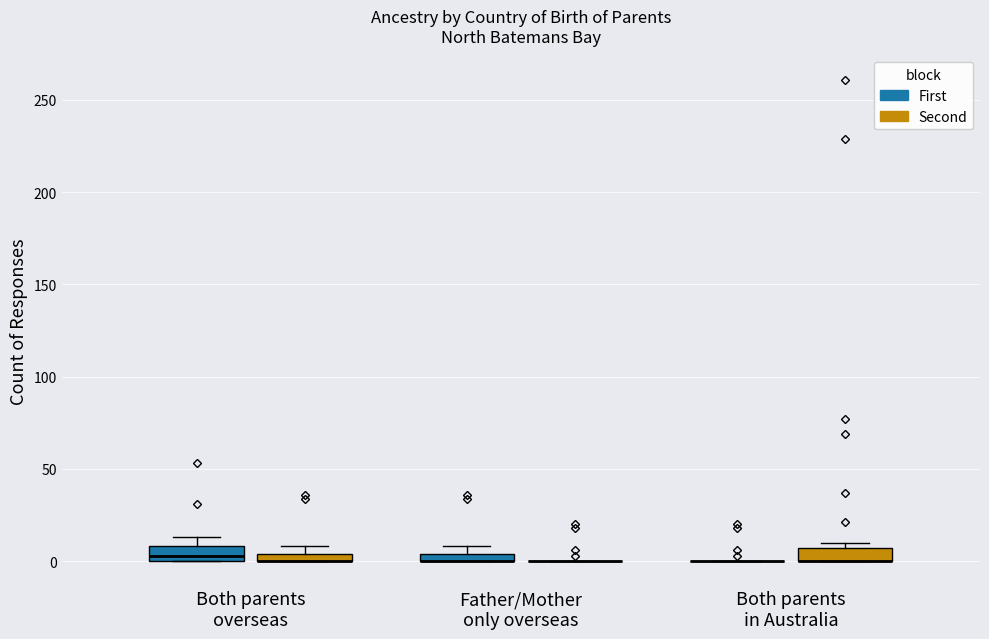

Where is the lower edge of the box for Both parents overseas (Second) on the y-axis? The values are not printed on the chart, so give them approximately, as read against the axis.

0